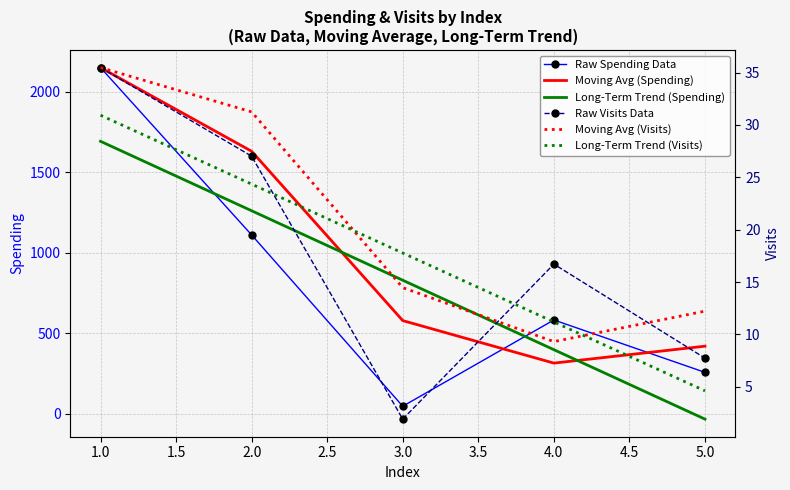

What is the highest value of the Long-Term Trend (Spending) series?

1691.3